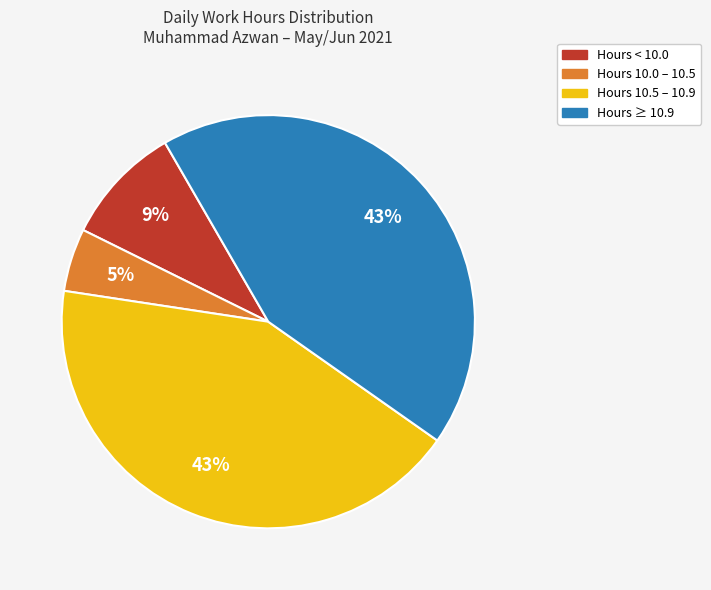

To the nearest percent, what is the average slice percentage?

25%